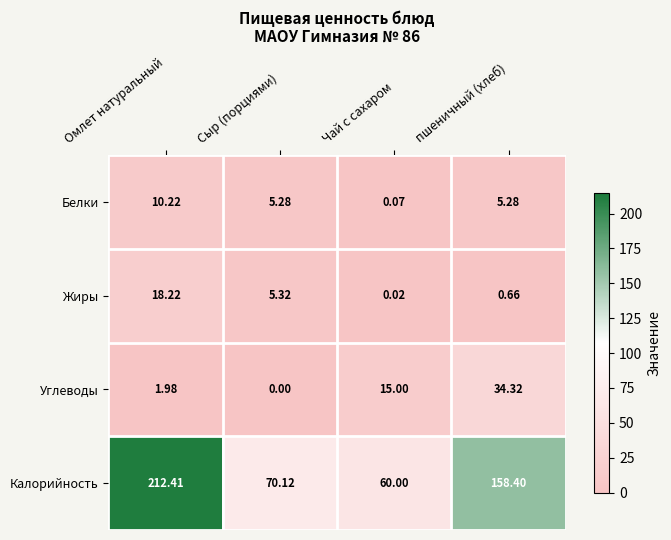

Which series changed the most between Чай с сахаром and пшеничный (хлеб)?

Калорийность